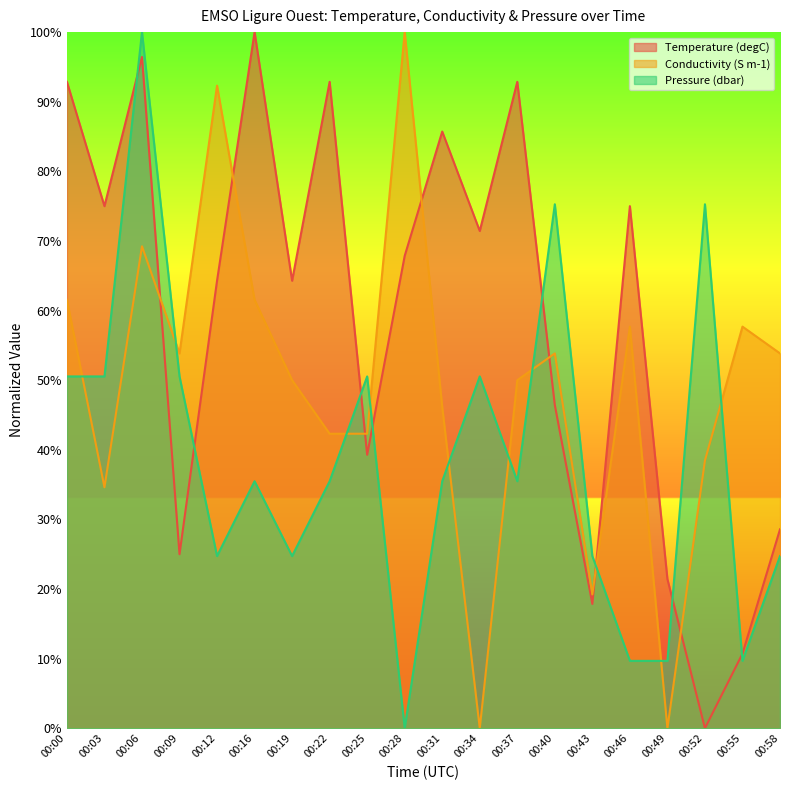

Where is the first local minimum for Temperature (degC)?

00:03